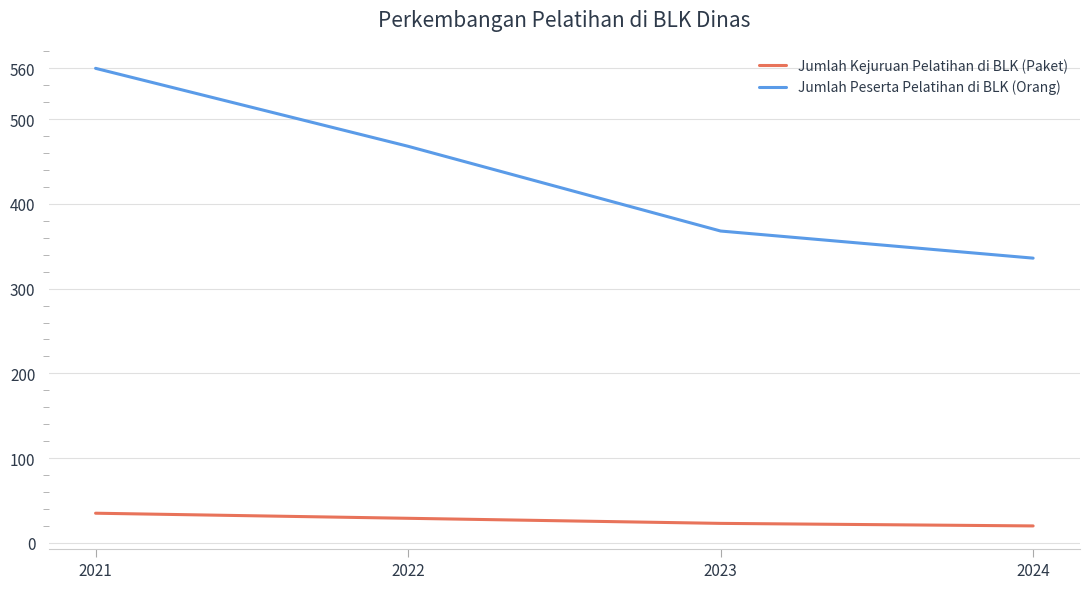

Which series has the largest range (max minus min)?

Jumlah Peserta Pelatihan di BLK (Orang)